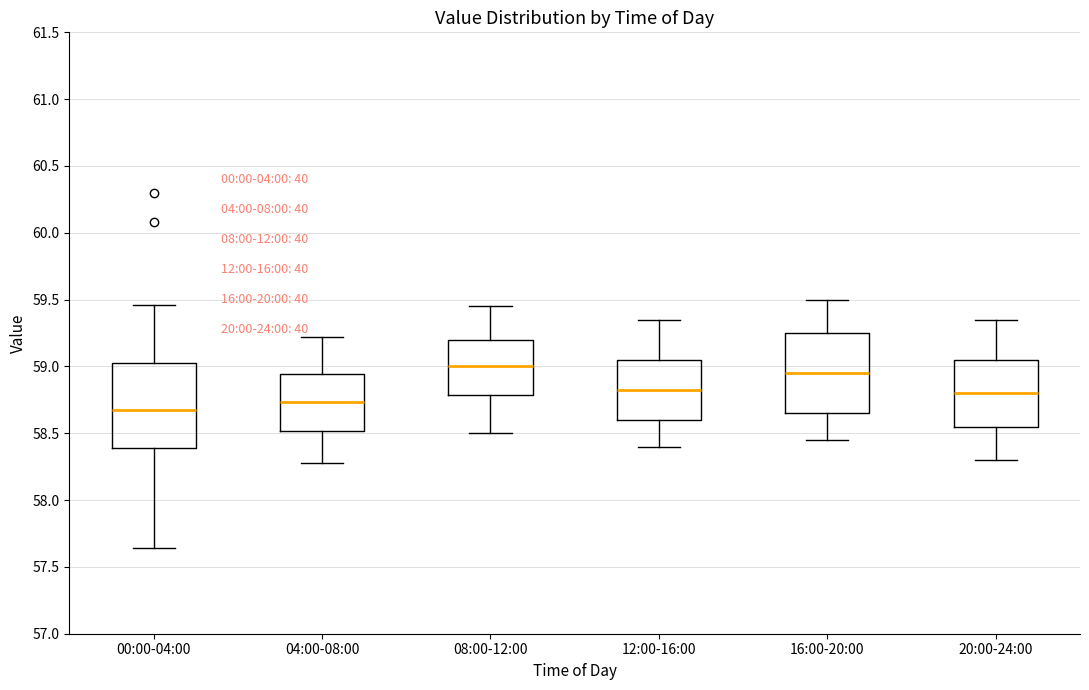

Where does the median line of the box for 08:00-12:00 sit on the y-axis? The values are not printed on the chart, so give them approximately, as read against the axis.

59.00